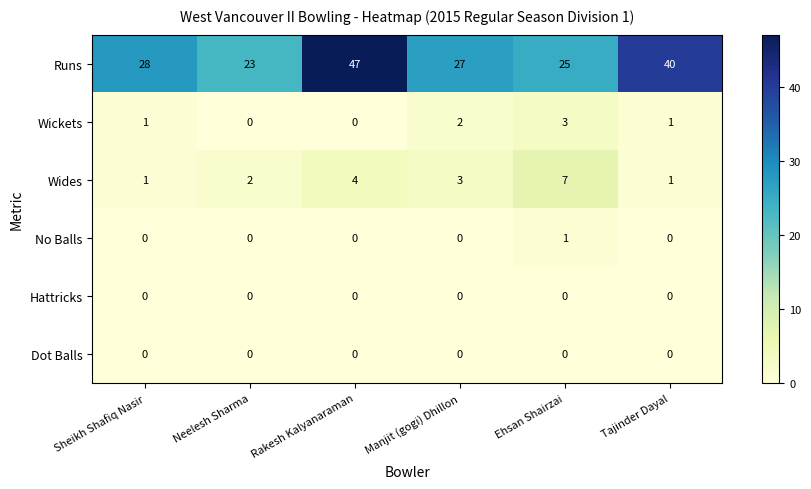

How many No Balls values are between 0 and 1?

6